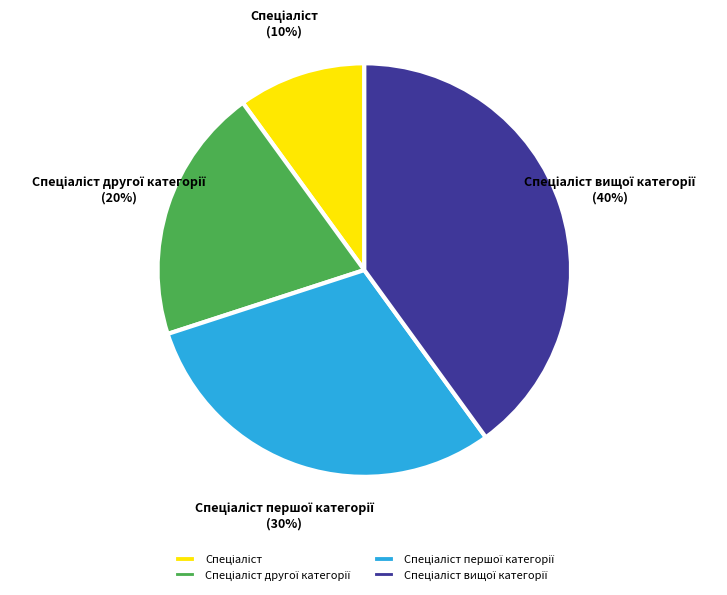

Is there a majority slice in this chart?

No